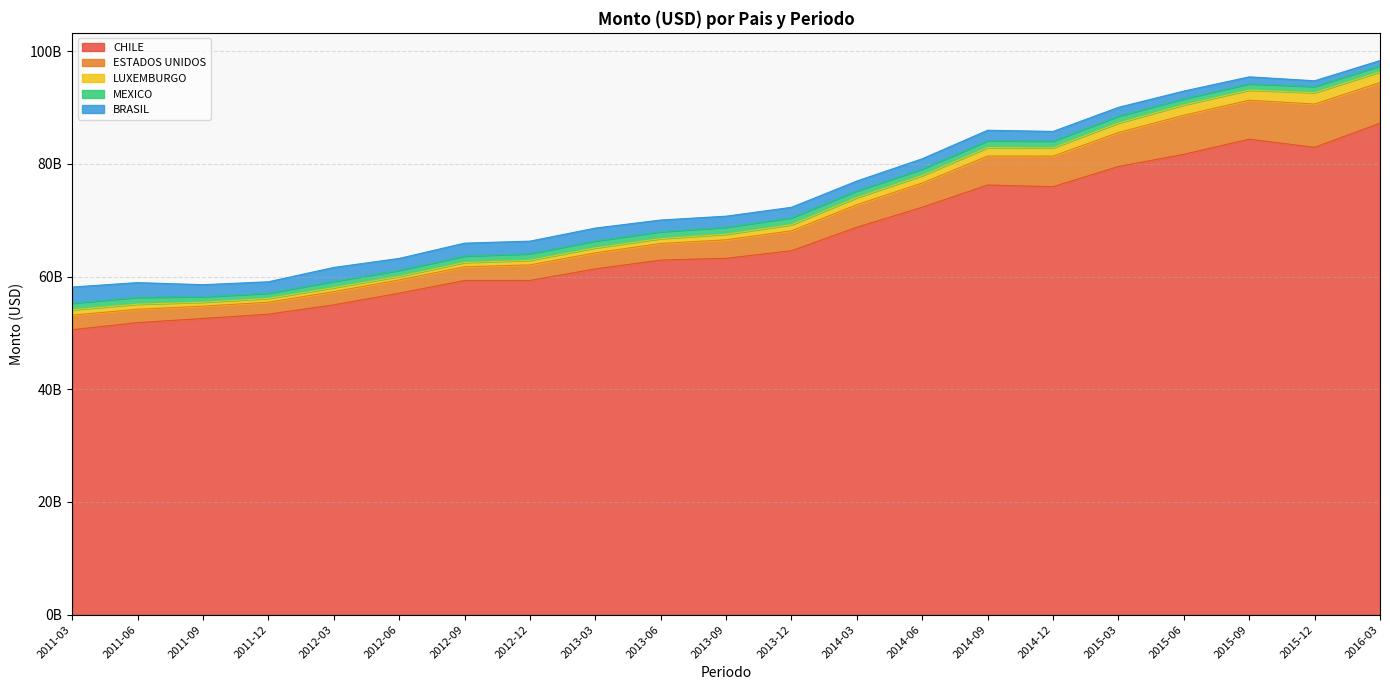

What is the sum of all LUXEMBURGO values?

24603368522.4